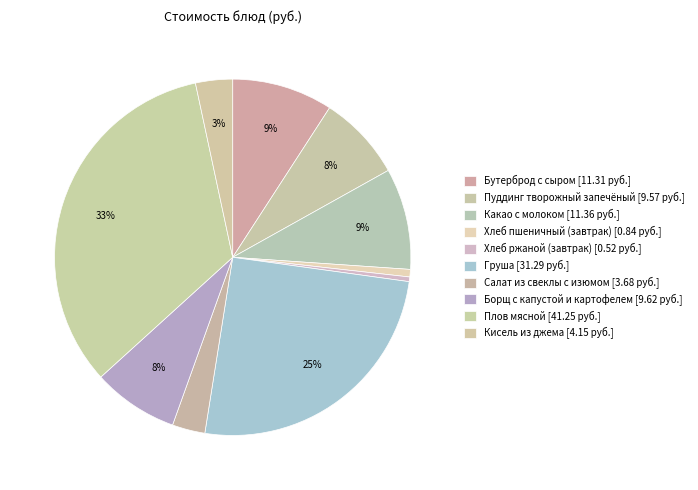

True or false: Плов мясной accounts for 46% of the total.

False